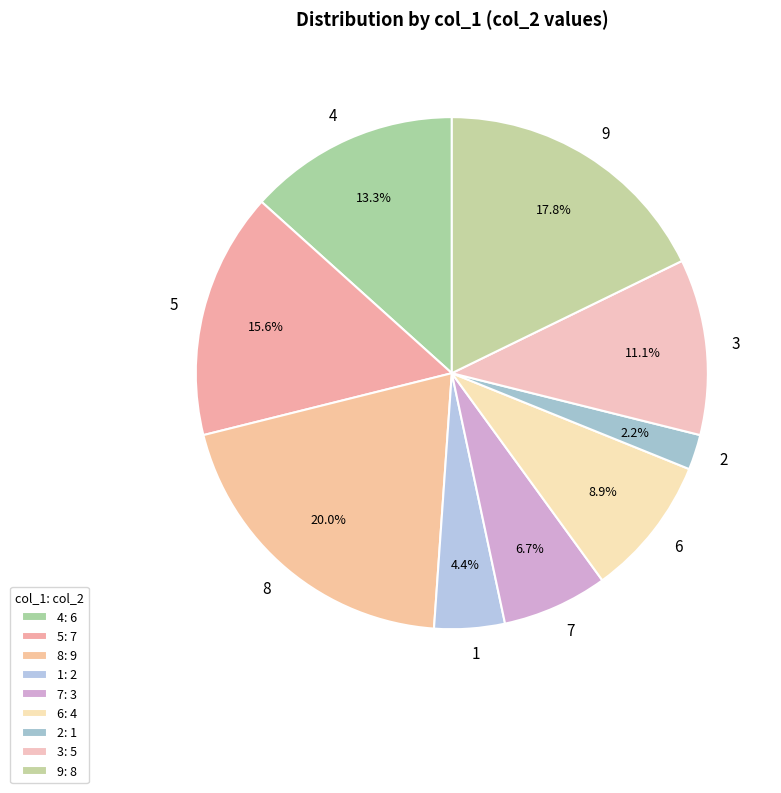

Which has a higher value, 6 or 3?

3